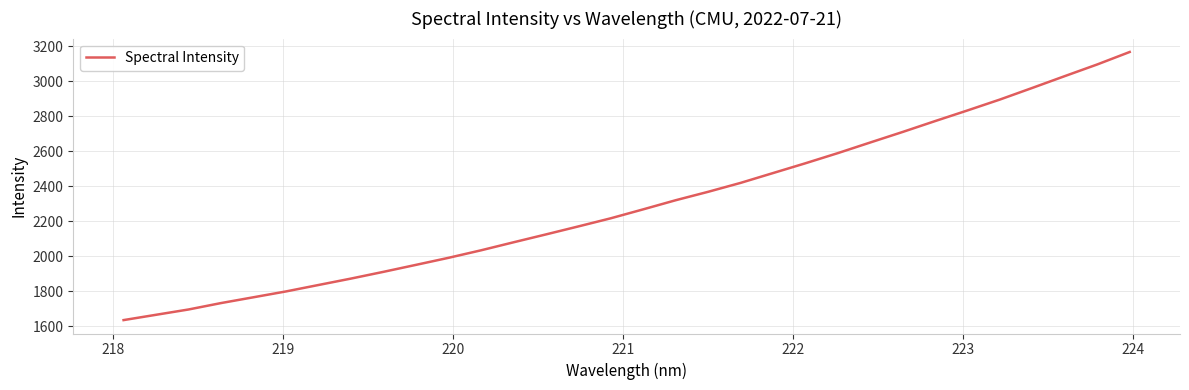

What is the minimum value shown in the chart?

1635.9